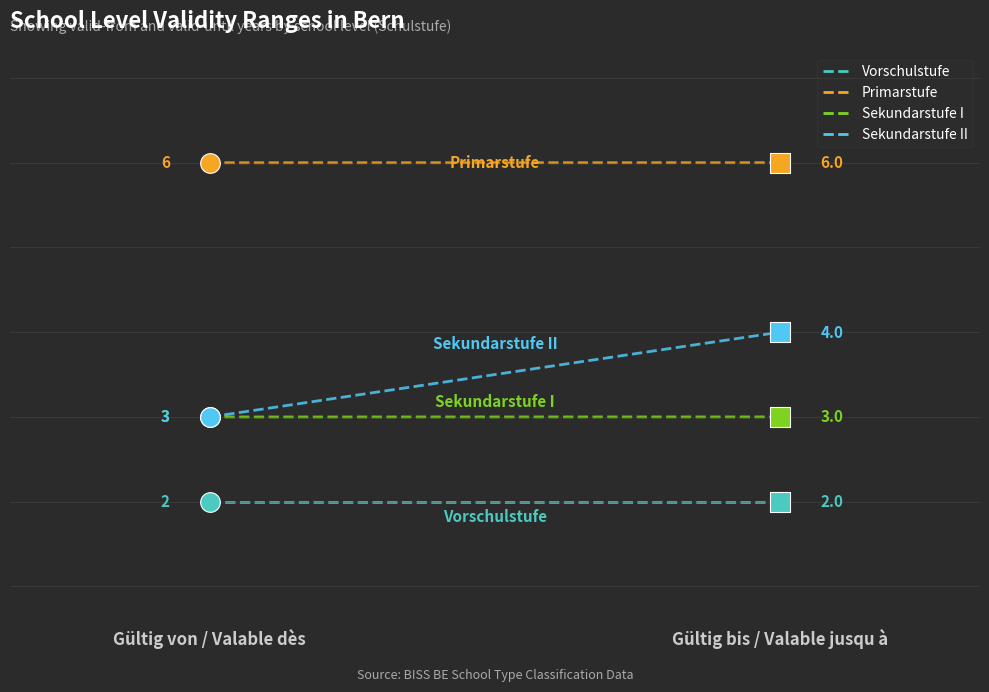

Which series contains the lowest Y value?

Vorschulstufe